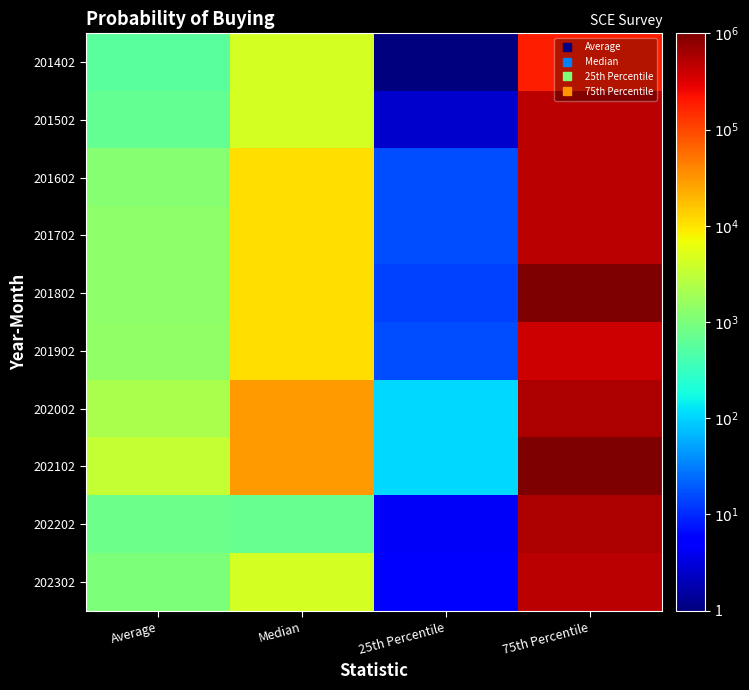

Which series has the largest total across all categories?

202102